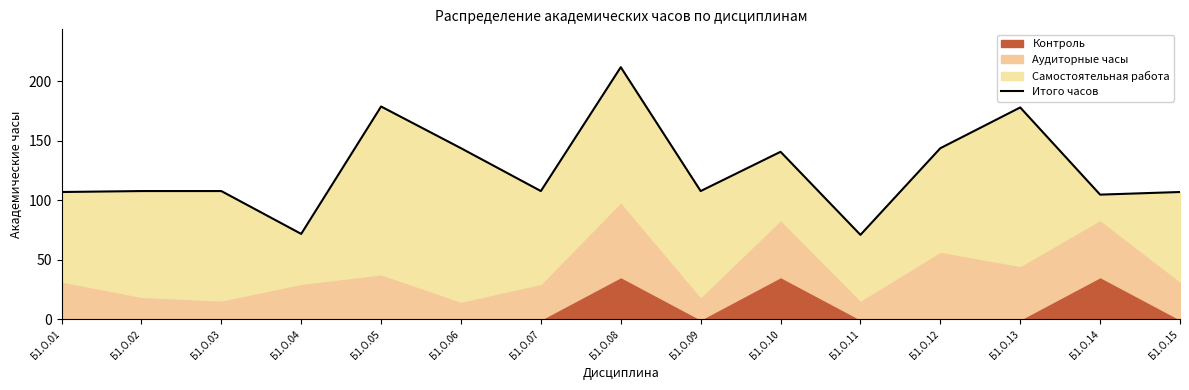

Reading right to left, transcribe all the data shown in this chart.

107.1	104.9	178.2	143.9	71.1	140.9	107.9	212.0	107.9	143.9	178.9	71.9	107.9	107.9	107.1